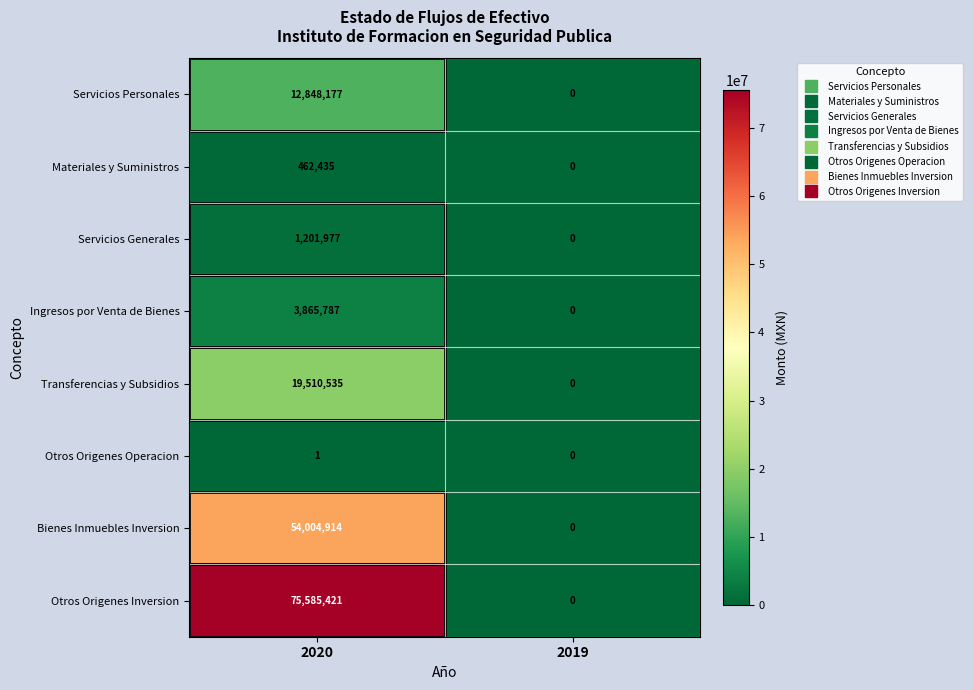

At which category is the sum across all series the highest?

2020